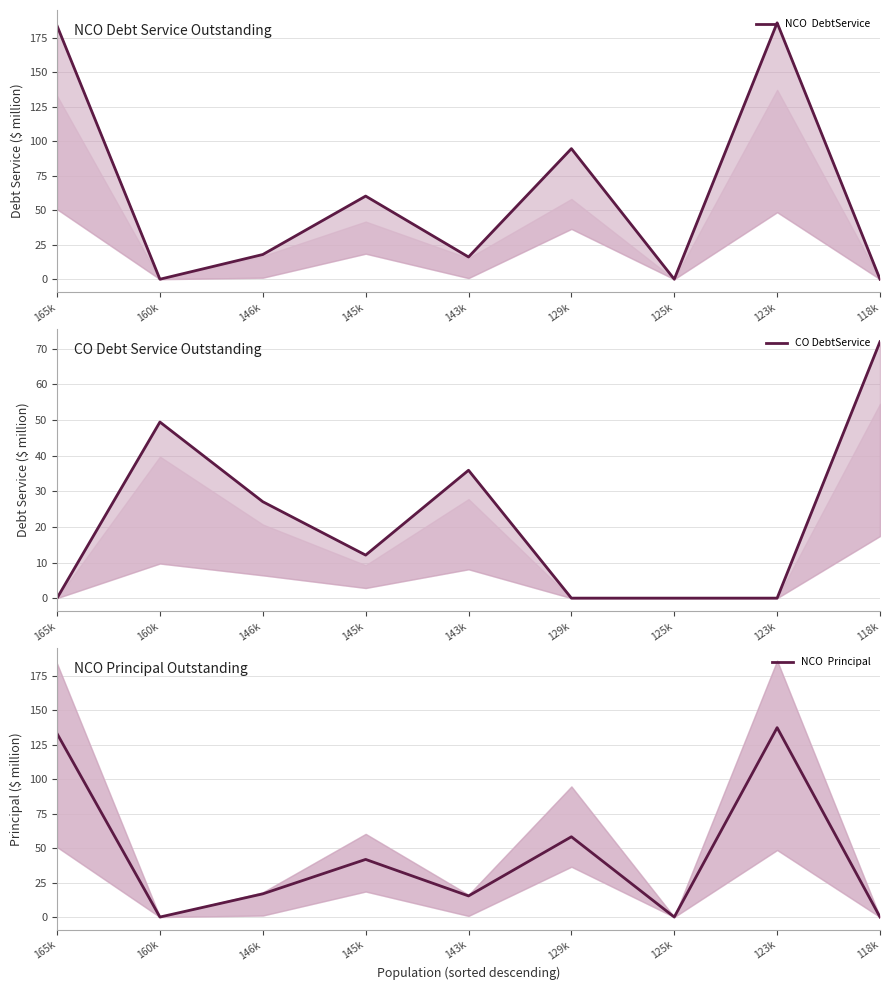

True or false: CO DebtService has a value of 49.5 at 160k.

True